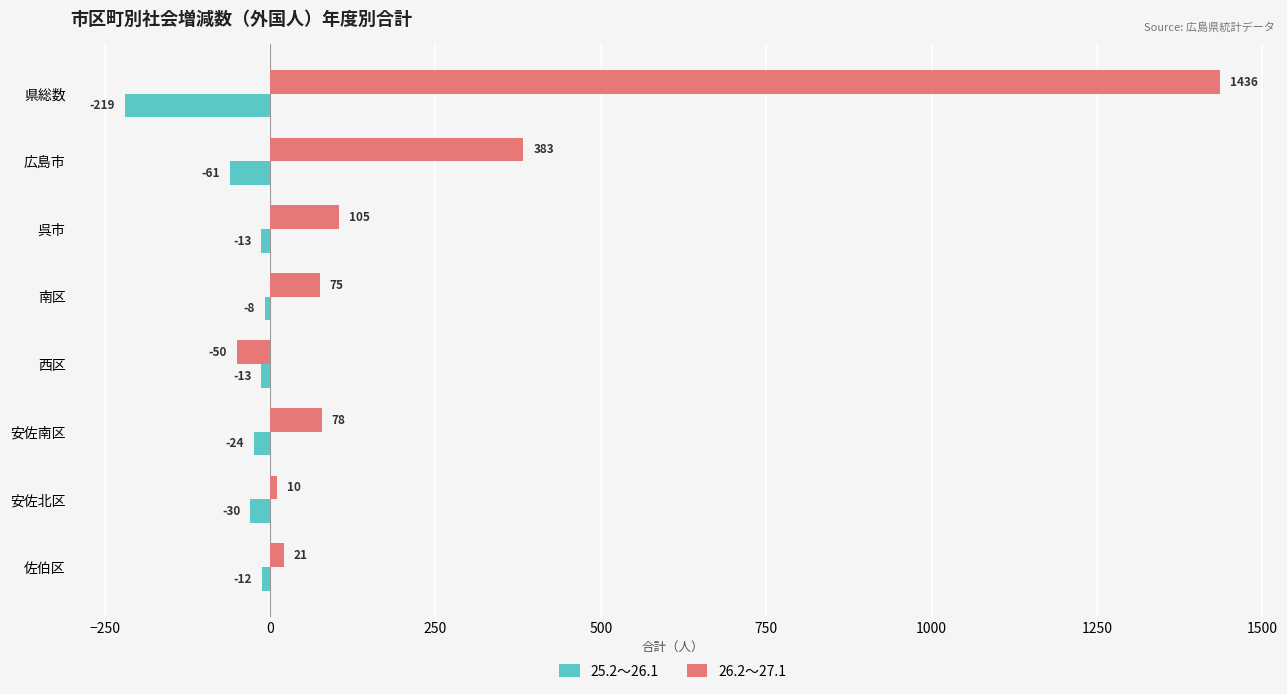

Which series has the largest total across all categories?

26.2～27.1